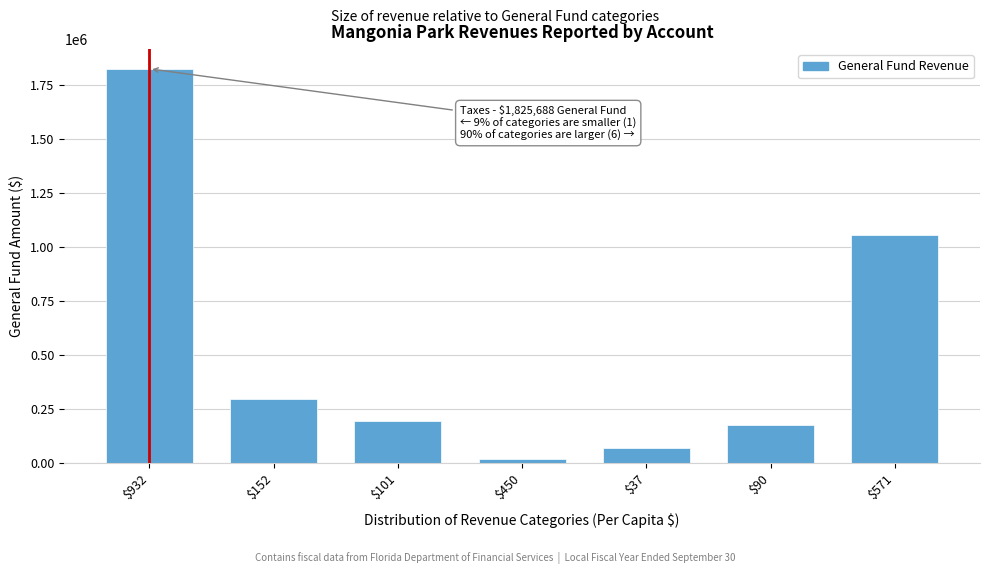

Reading left to right, list all the values displayed in this chart.

1825688	298169	197761	21956	72888	176947	1058013